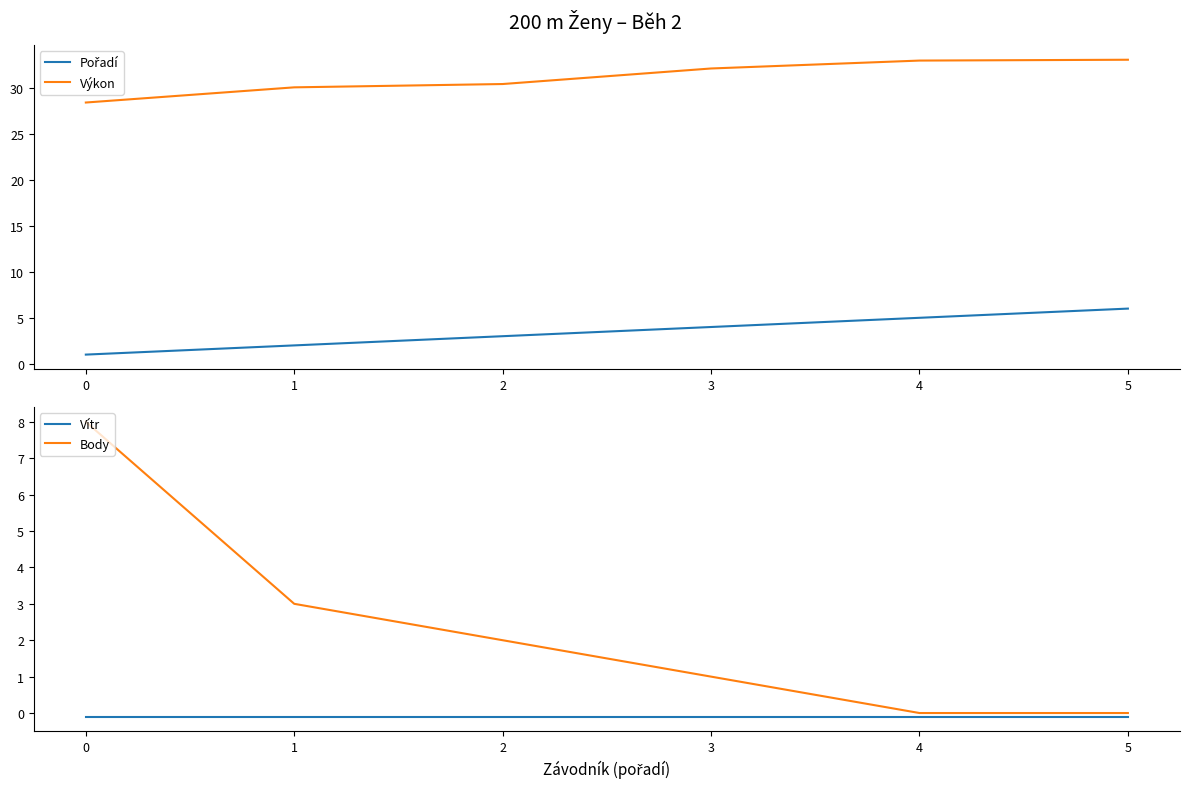

What is the total value across all series at 3?

37.0